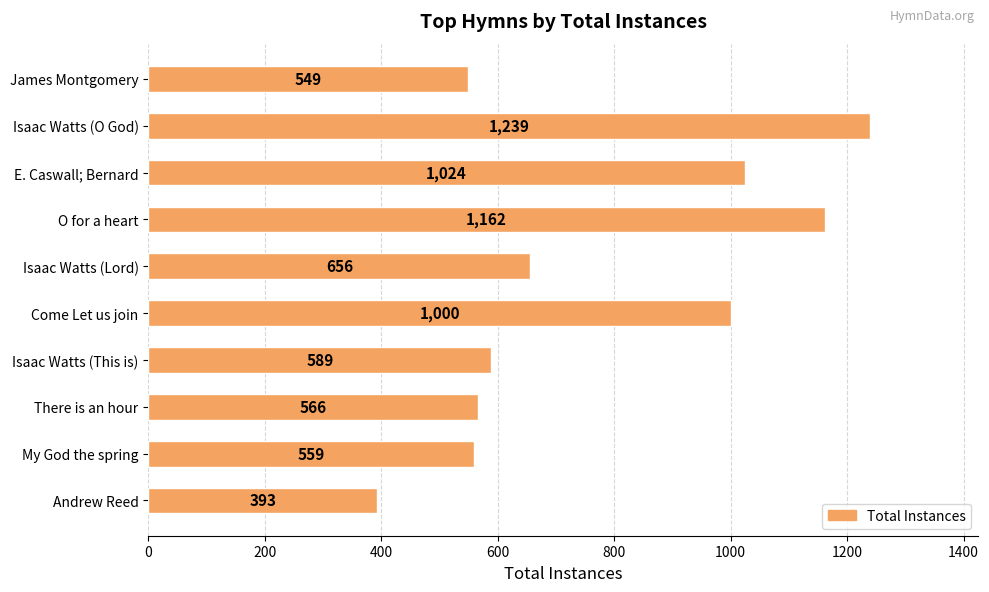

At which label is the value closest to 816?

Isaac Watts (Lord)